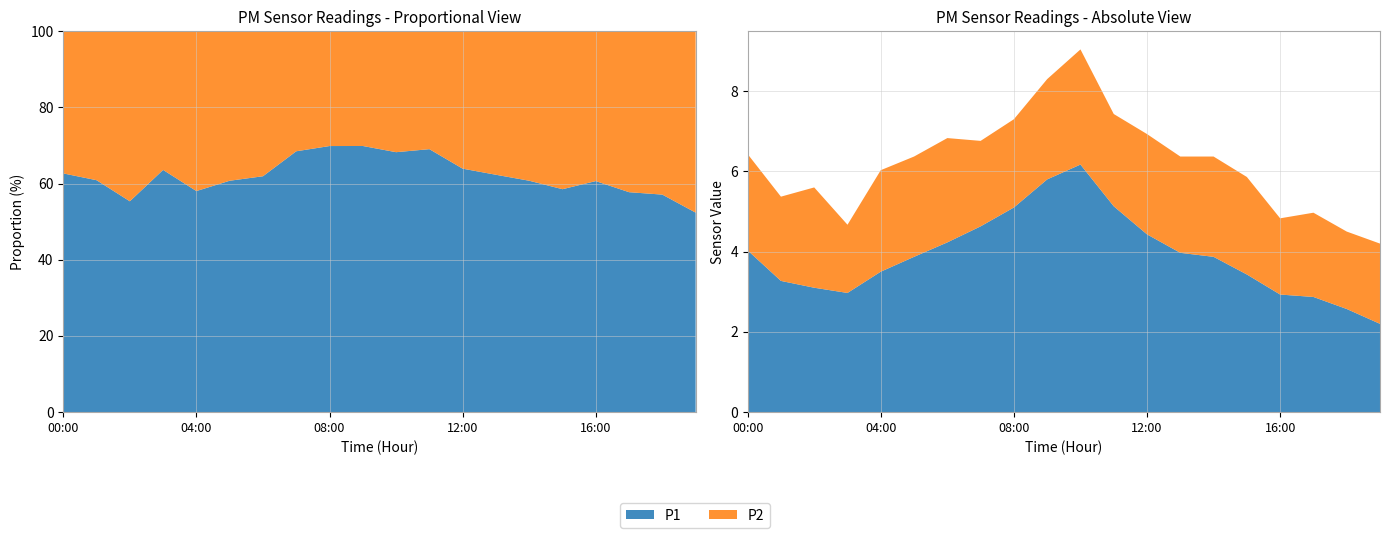

Reading right to left, what are all the values shown in this chart?

P1: 19:00=2.2	18:00=2.6	17:00=2.9	16:00=2.9	15:00=3.4	14:00=3.9	13:00=4.0	12:00=4.4	11:00=5.1	10:00=6.2	09:00=5.8	08:00=5.1	07:00=4.6	06:00=4.2	05:00=3.9	04:00=3.5	03:00=3.0	02:00=3.1	01:00=3.3	00:00=4.0
P2: 19:00=2.0	18:00=1.9	17:00=2.1	16:00=1.9	15:00=2.4	14:00=2.5	13:00=2.4	12:00=2.5	11:00=2.3	10:00=2.9	09:00=2.5	08:00=2.2	07:00=2.1	06:00=2.6	05:00=2.5	04:00=2.5	03:00=1.7	02:00=2.5	01:00=2.1	00:00=2.4